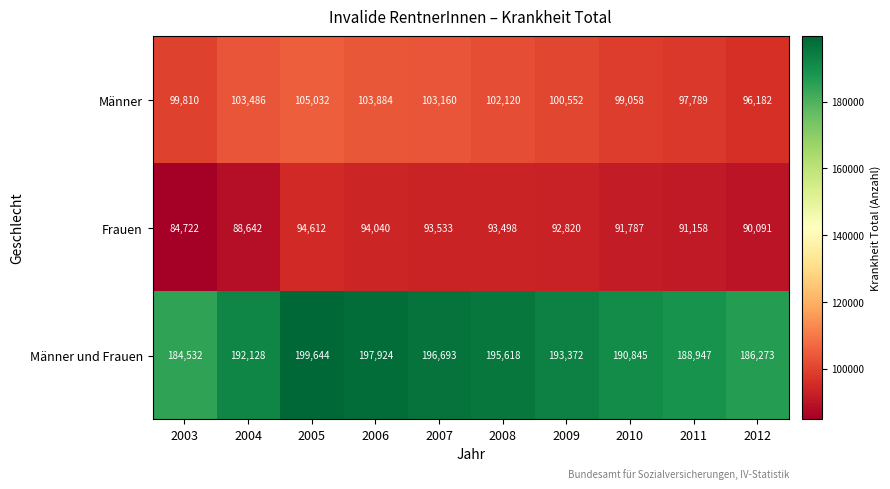

What is the spread (max minus min) of values at 2007?

103160